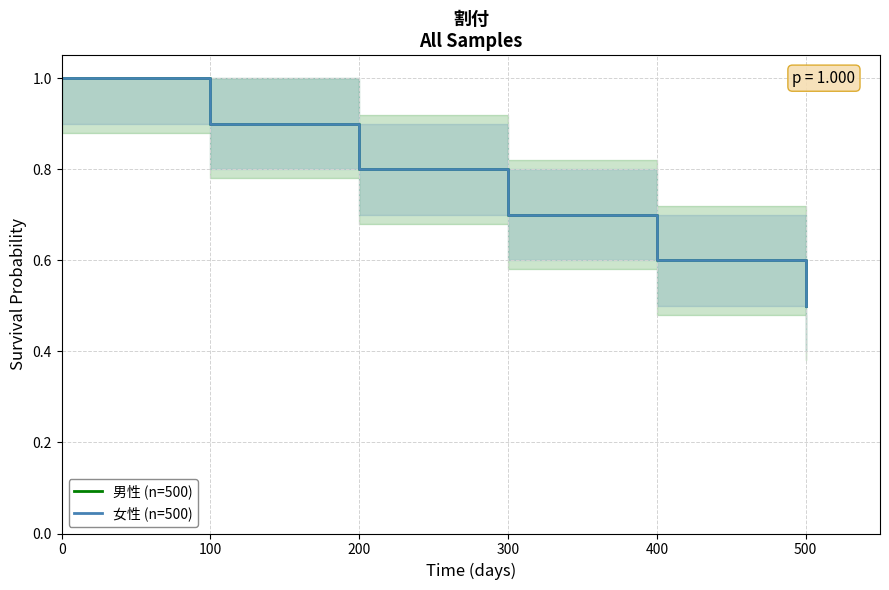

At which label is 男性 (n=500) closest to 0?

500